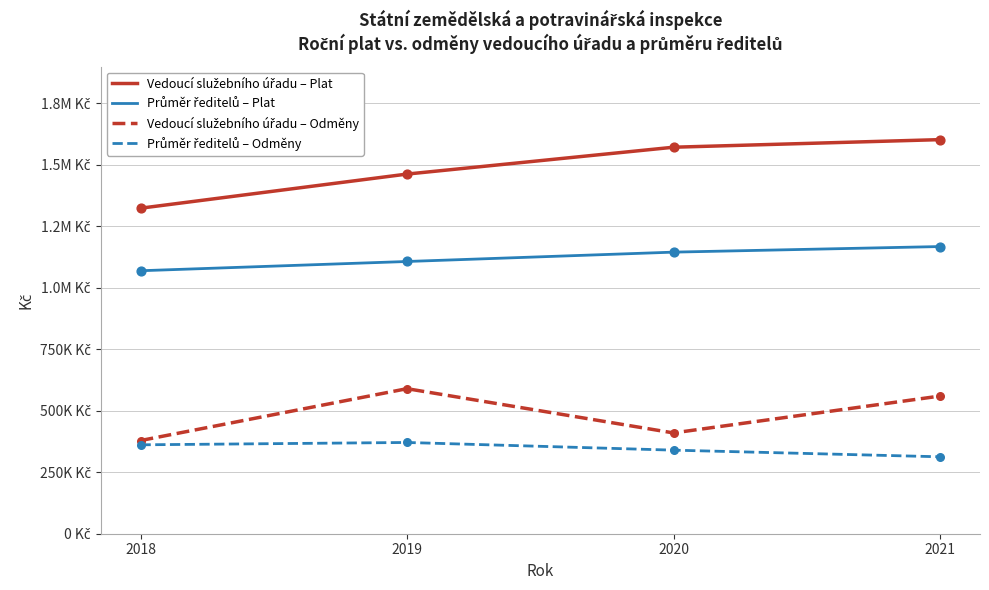

At which category is the sum across all series the highest?

2021